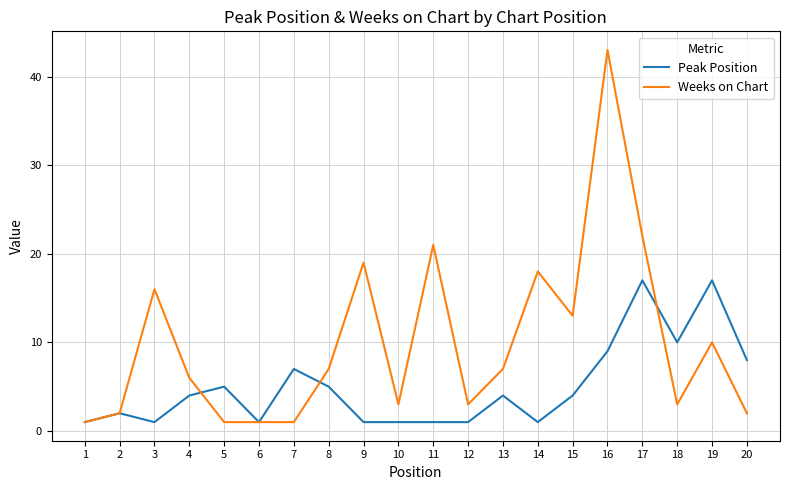

Reading right to left, extract all data points from this chart.

Peak Position: 20=8	19=17	18=10	17=17	16=9	15=4	14=1	13=4	12=1	11=1	10=1	9=1	8=5	7=7	6=1	5=5	4=4	3=1	2=2	1=1
Weeks on Chart: 20=2	19=10	18=3	17=22	16=43	15=13	14=18	13=7	12=3	11=21	10=3	9=19	8=7	7=1	6=1	5=1	4=6	3=16	2=2	1=1